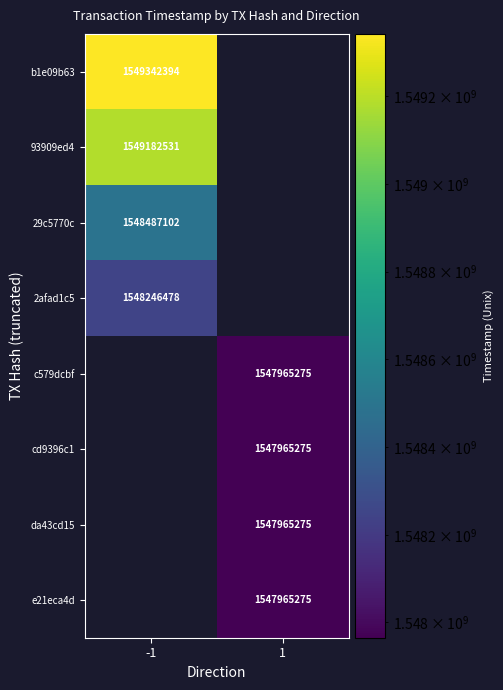

Is it true that 93909ed4 equals 2021941130 at -1?

False